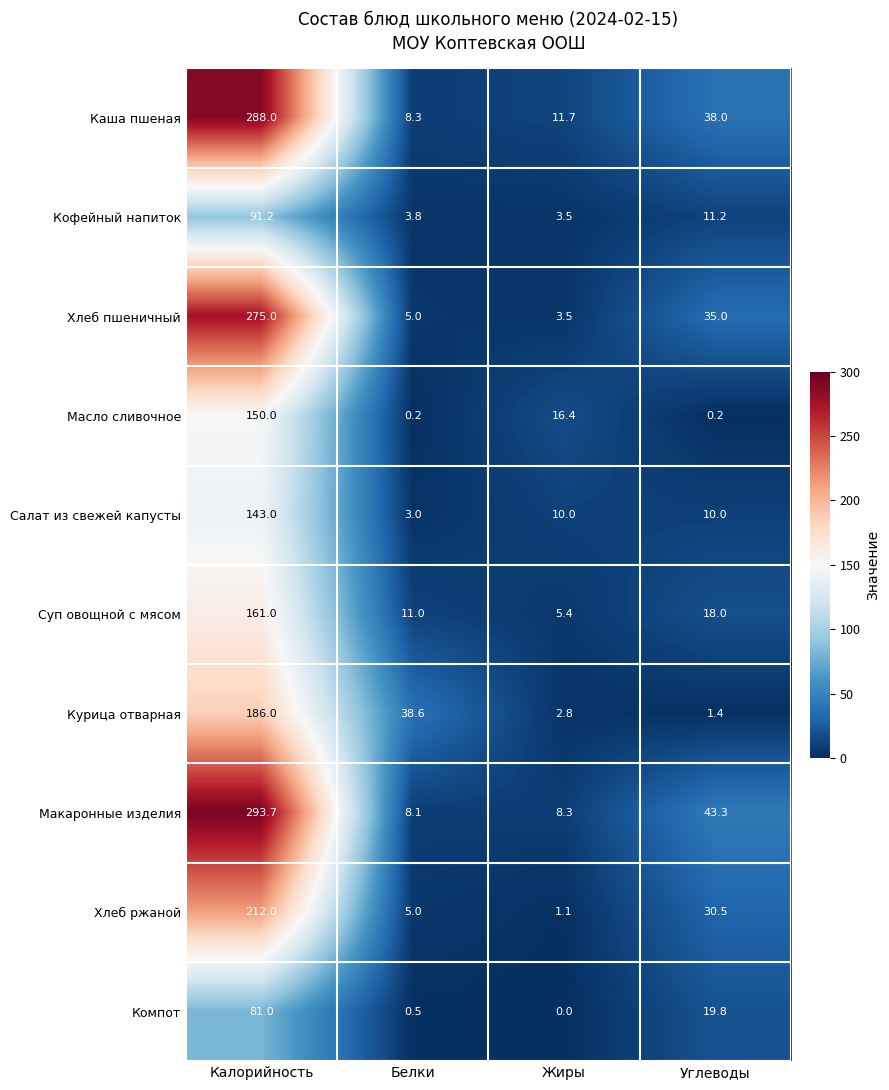

The value of Салат из свежей капусты at Белки is 1.0. True or false?

False